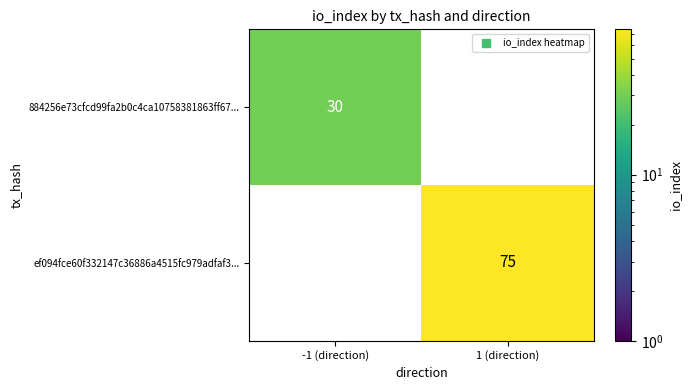

The value of ef094fce60f332147c36886a4515fc979adfaf3... at 1 (direction) is 39. True or false?

False